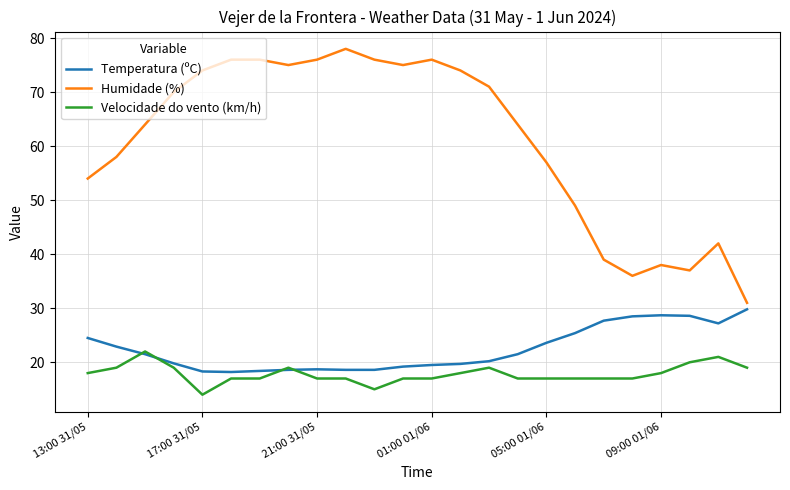

Which series has the largest range (max minus min)?

Humidade (%)